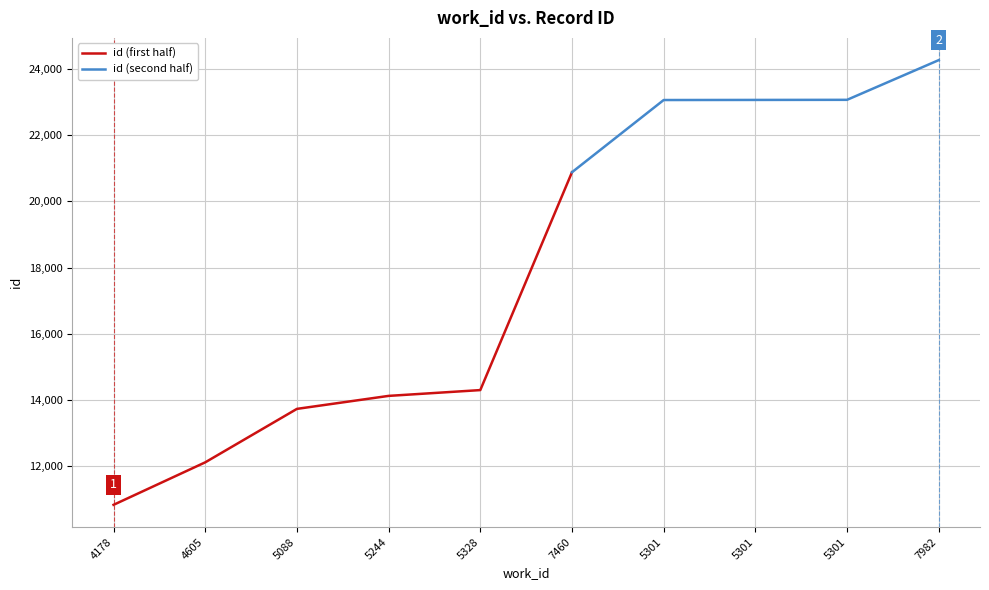

Does the chart have visible grid lines?

Yes